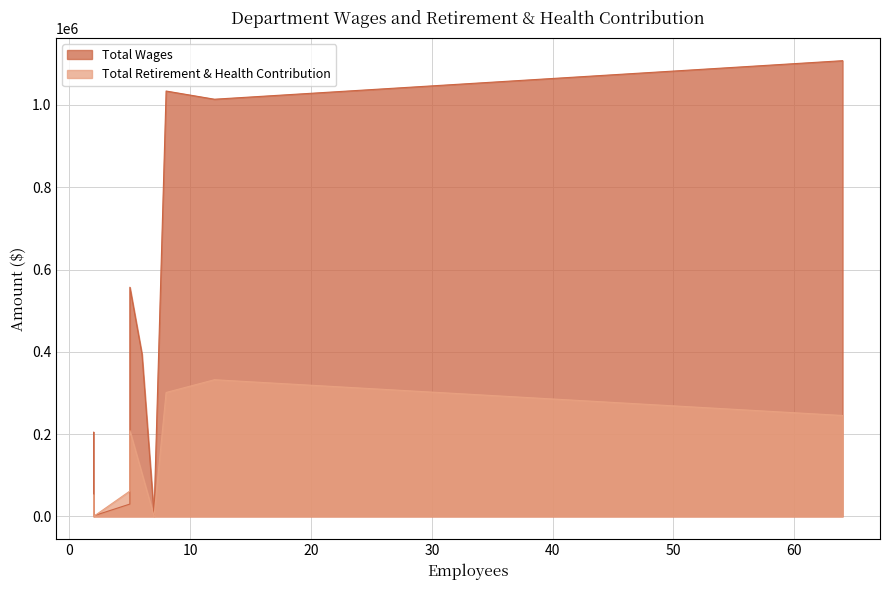

How many lines are shown in the chart?

2